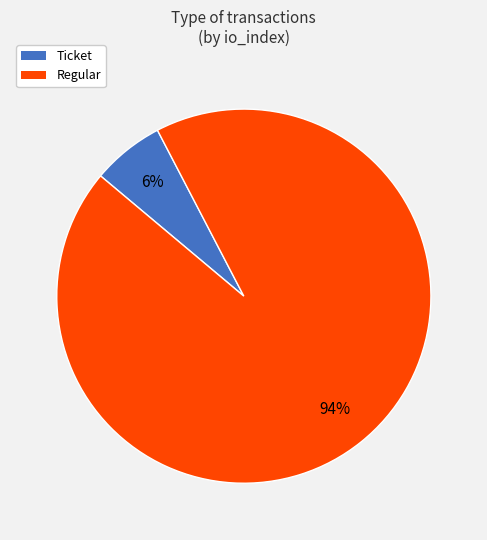

What is the largest slice in the pie chart?

Regular